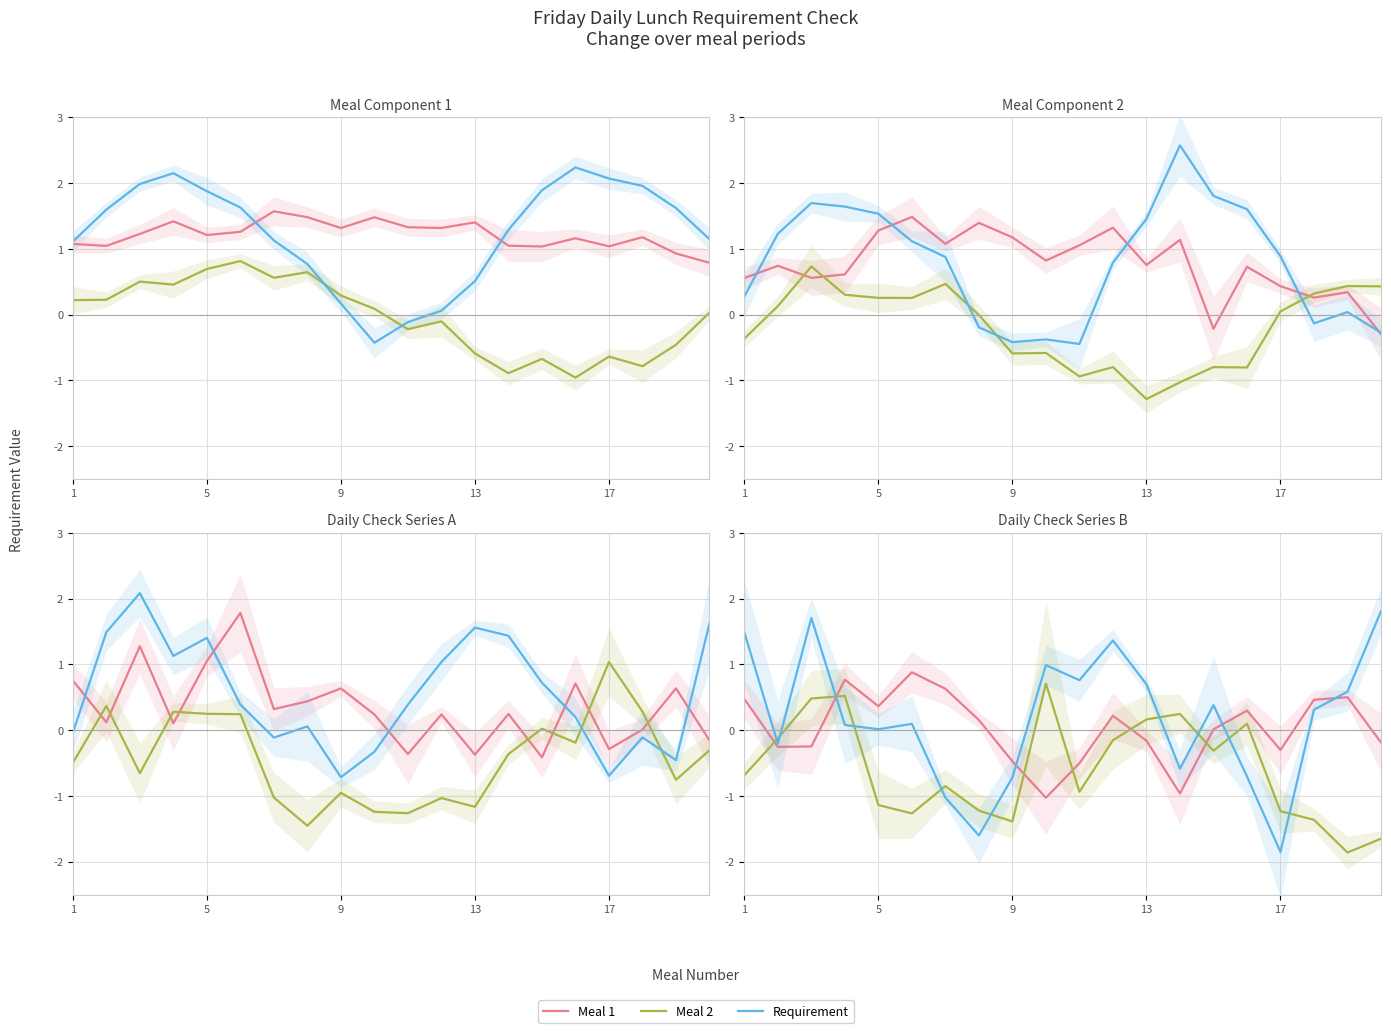

After their last crossing, which series has the higher values: Meal 2 or Requirement?

Requirement